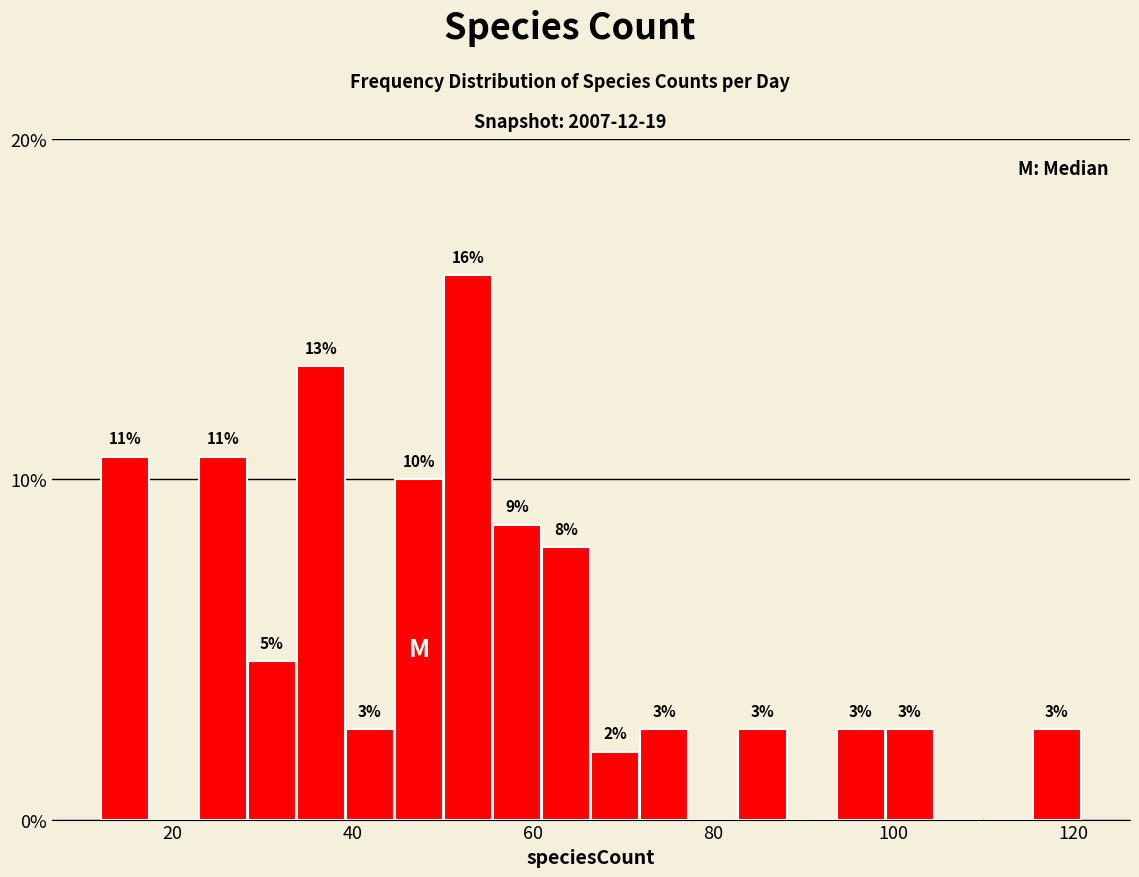

Read against the x-axis, roughly where is the centre of the tallest bar?

52